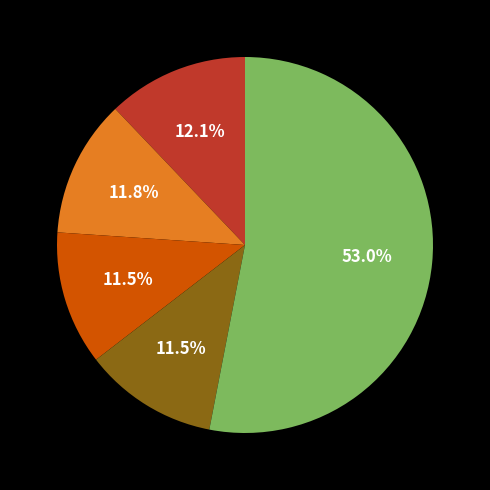

Is there a majority slice in this chart?

Yes